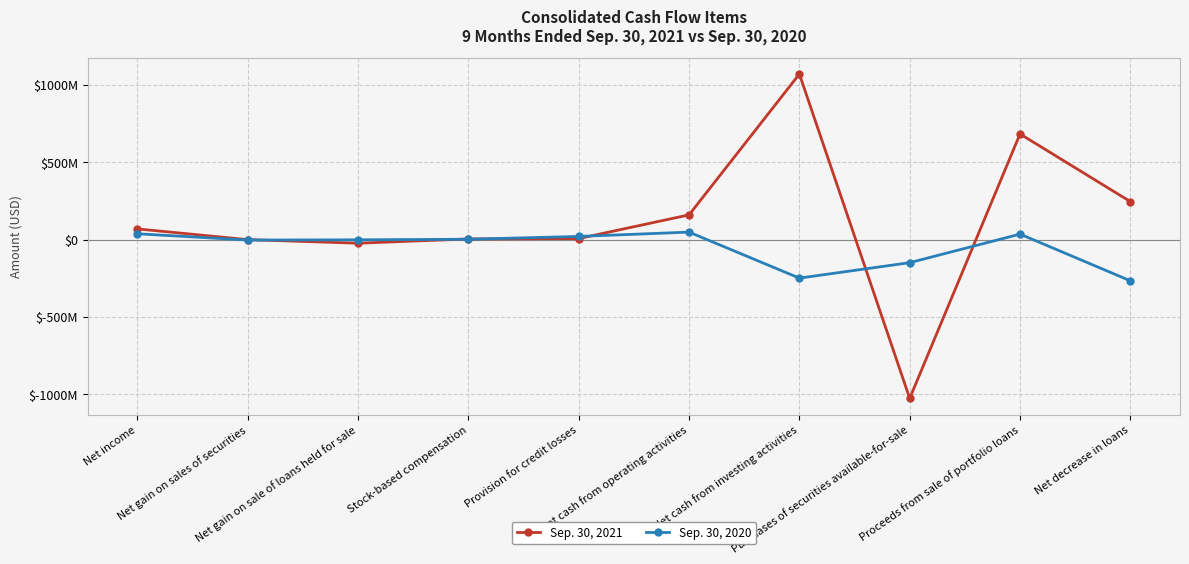

Which label corresponds to the smallest value in the chart?

Purchases of securities available-for-sale